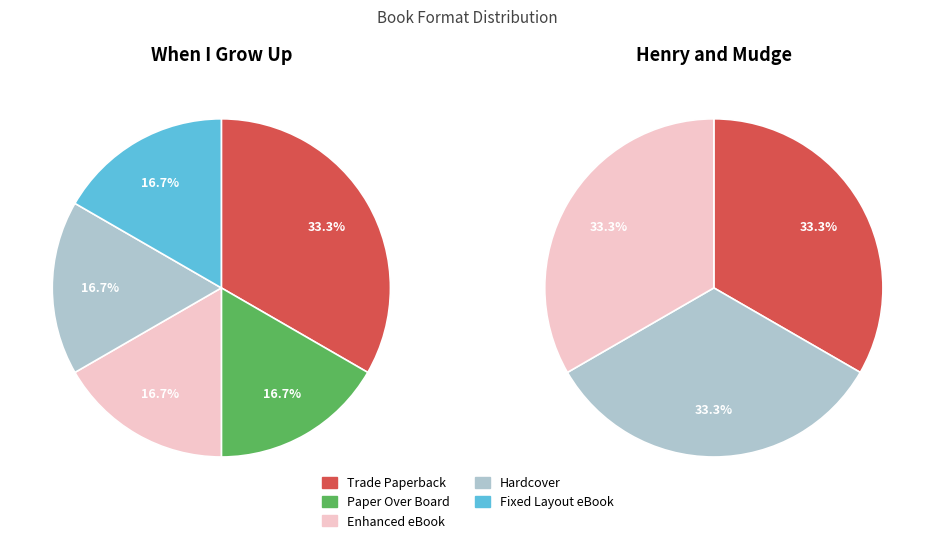

Which slice is the largest?

Trade Paperback